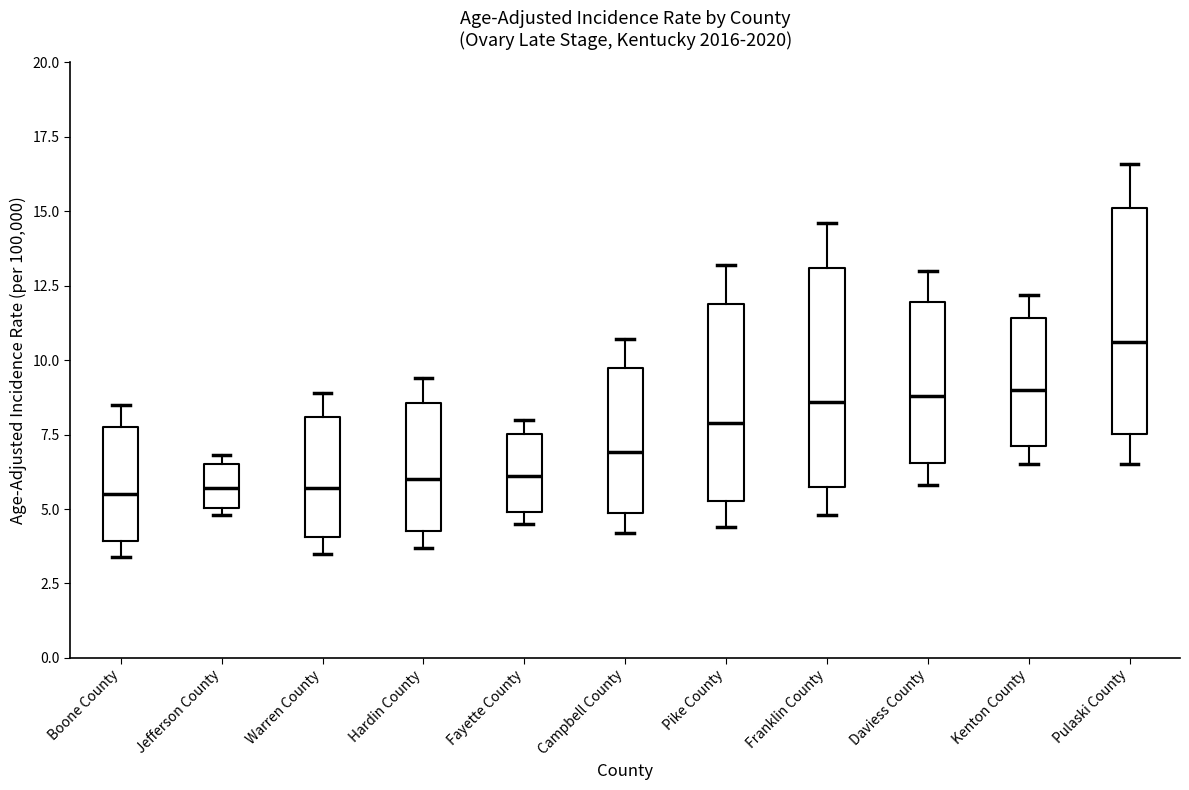

Reading left to right, read every box against the y-axis: the position of its median line, the range the box covers, and the ends of its whiskers. The values are not printed on the chart, so give them approximately, as read against the axis.

Boone County: median 5.5, box 4.0 to 8.0, whiskers 3.5 to 8.5
Jefferson County: median 5.5, box 5.0 to 6.5, whiskers 5.0 (just below the box's lower edge) to 7.0
Warren County: median 5.5, box 4.0 to 8.0, whiskers 3.5 to 9.0
Hardin County: median 6.0, box 4.5 to 8.5, whiskers 3.5 to 9.5
Fayette County: median 6.0, box 5.0 to 7.5, whiskers 4.5 to 8.0
Campbell County: median 7.0, box 5.0 to 10.0, whiskers 4.0 to 10.5
Pike County: median 8.0, box 5.5 to 12.0, whiskers 4.5 to 13.0
Franklin County: median 8.5, box 6.0 to 13.0, whiskers 5.0 to 14.5
Daviess County: median 9.0, box 6.5 to 12.0, whiskers 6.0 to 13.0
Kenton County: median 9.0, box 7.0 to 11.5, whiskers 6.5 to 12.0
Pulaski County: median 10.5, box 7.5 to 15.0, whiskers 6.5 to 16.5